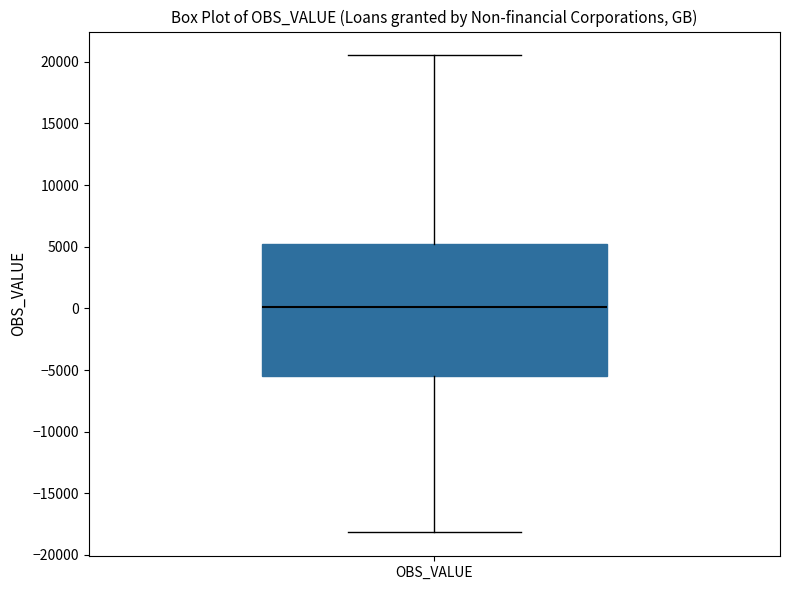

Where is the upper edge of the box for OBS_VALUE on the y-axis? The values are not printed on the chart, so give them approximately, as read against the axis.

5000